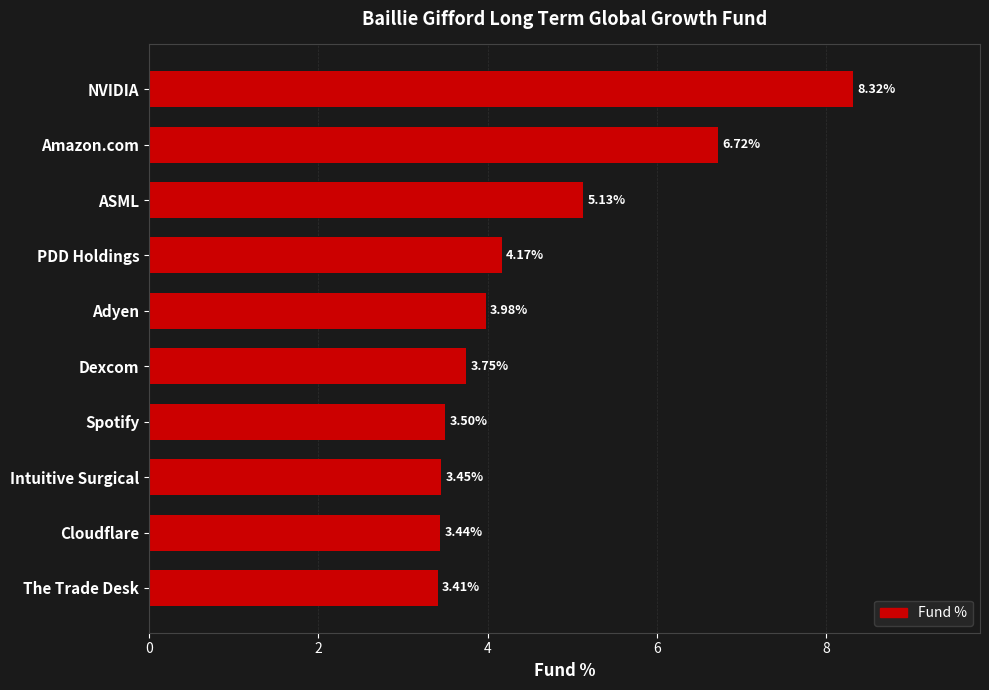

What is the sum of all values?

45.9